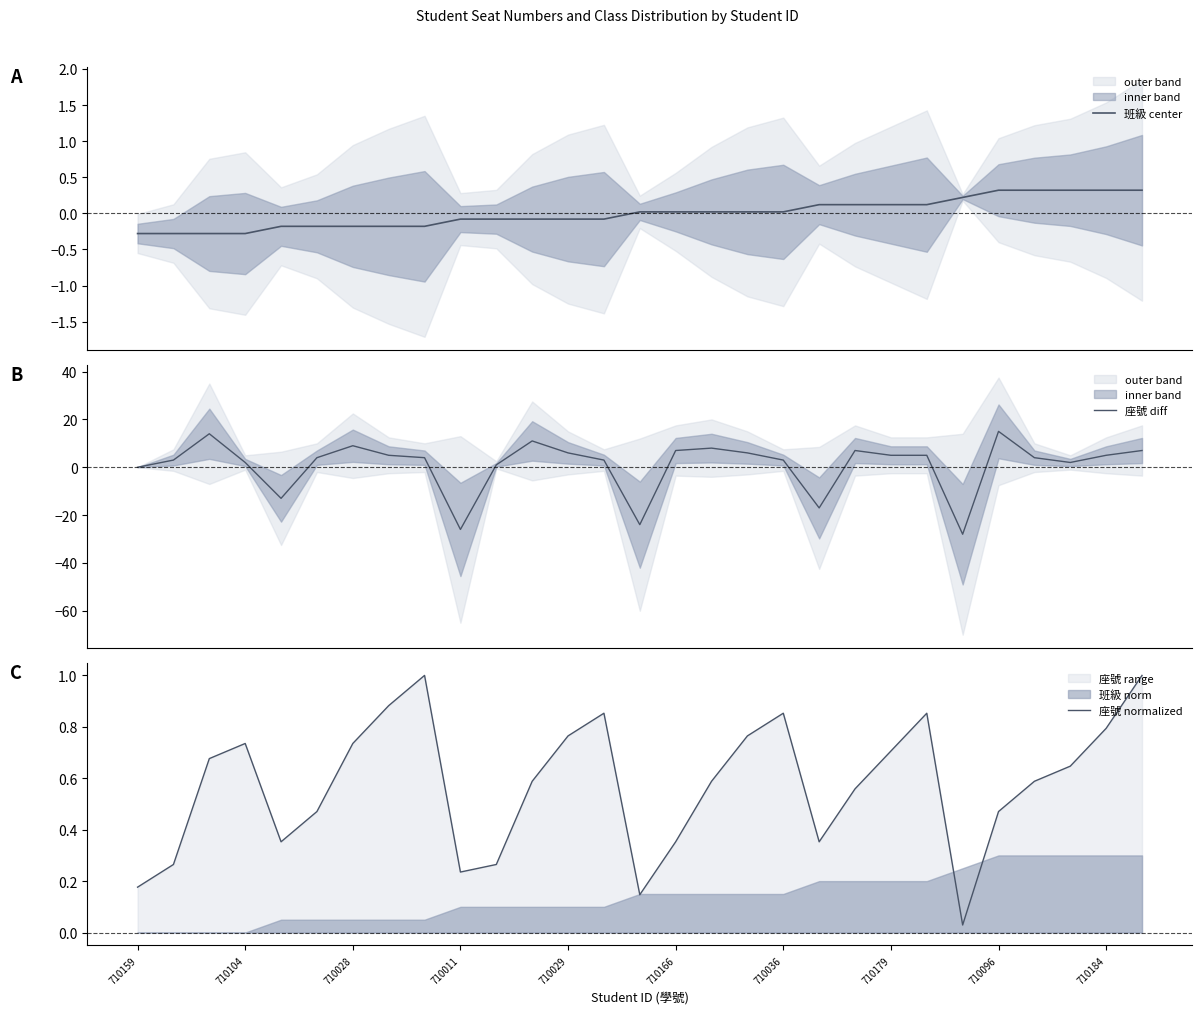

How many times do 班級 center and 座號 normalized cross each other?

2